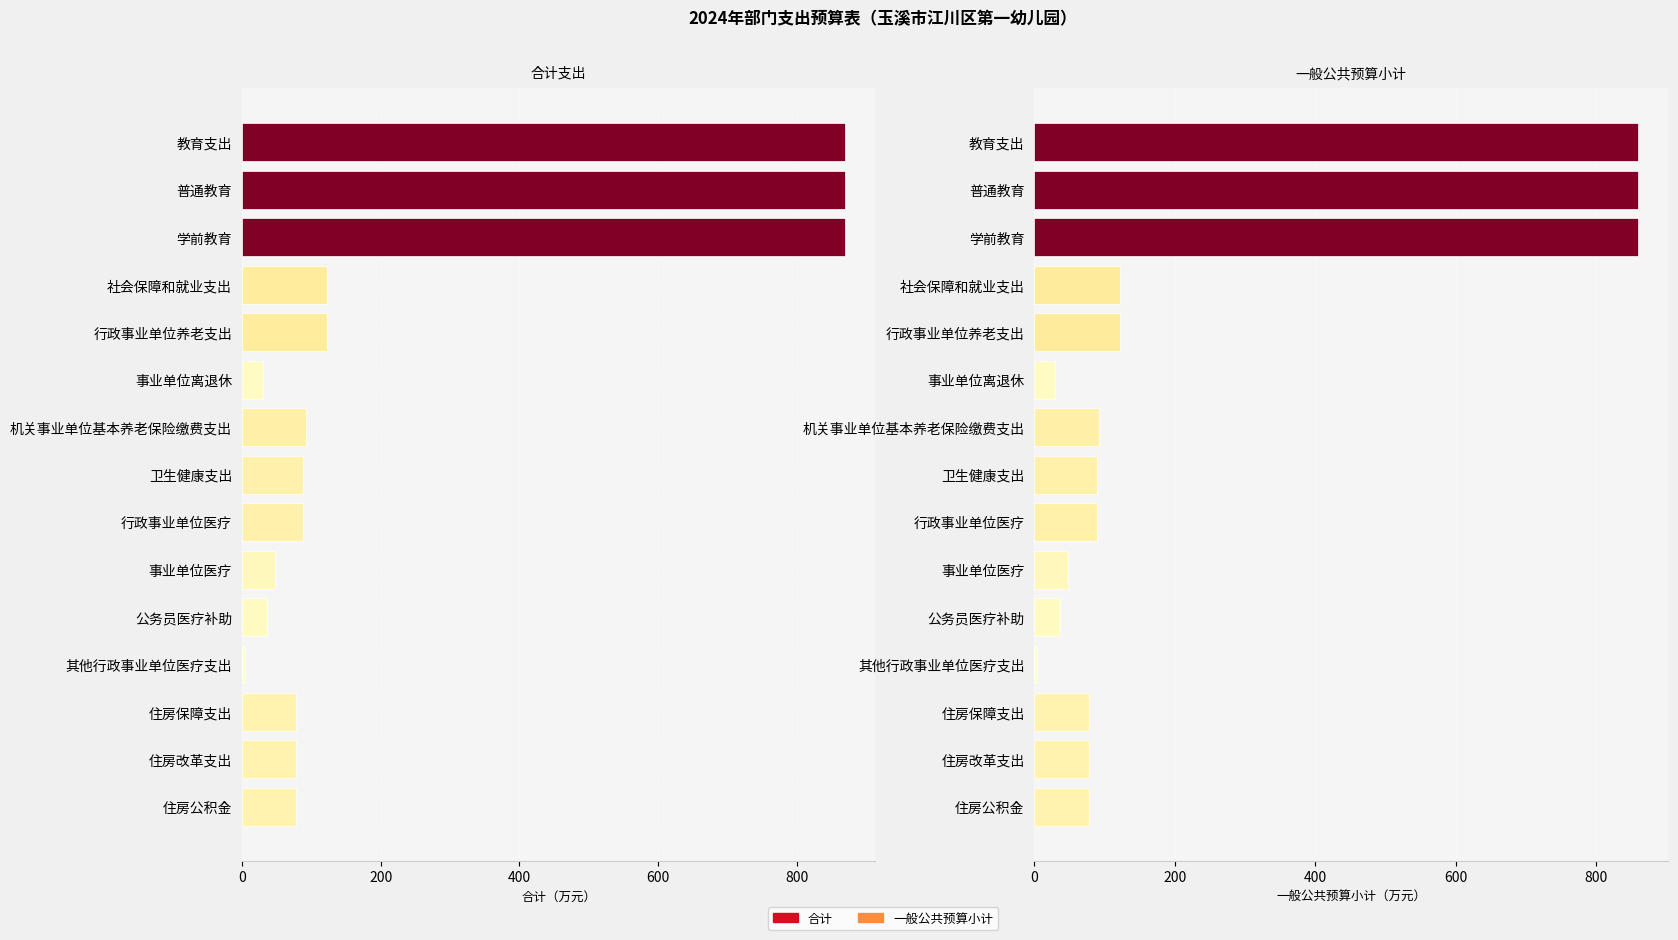

What is the maximum value for 合计?

869.4